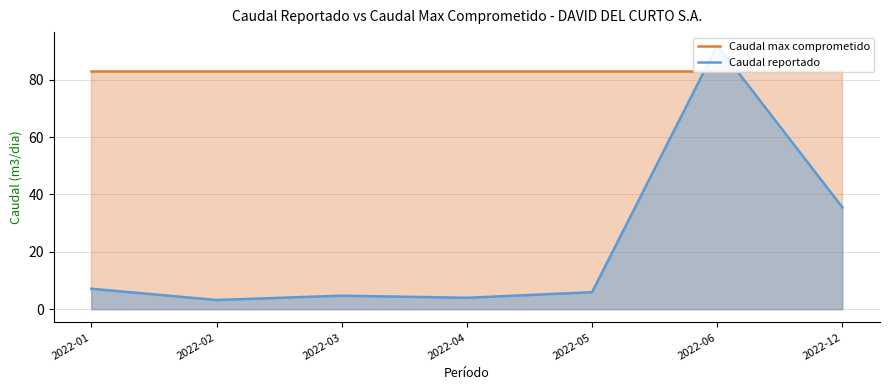

At how many categories does at least one series exceed 29?

7